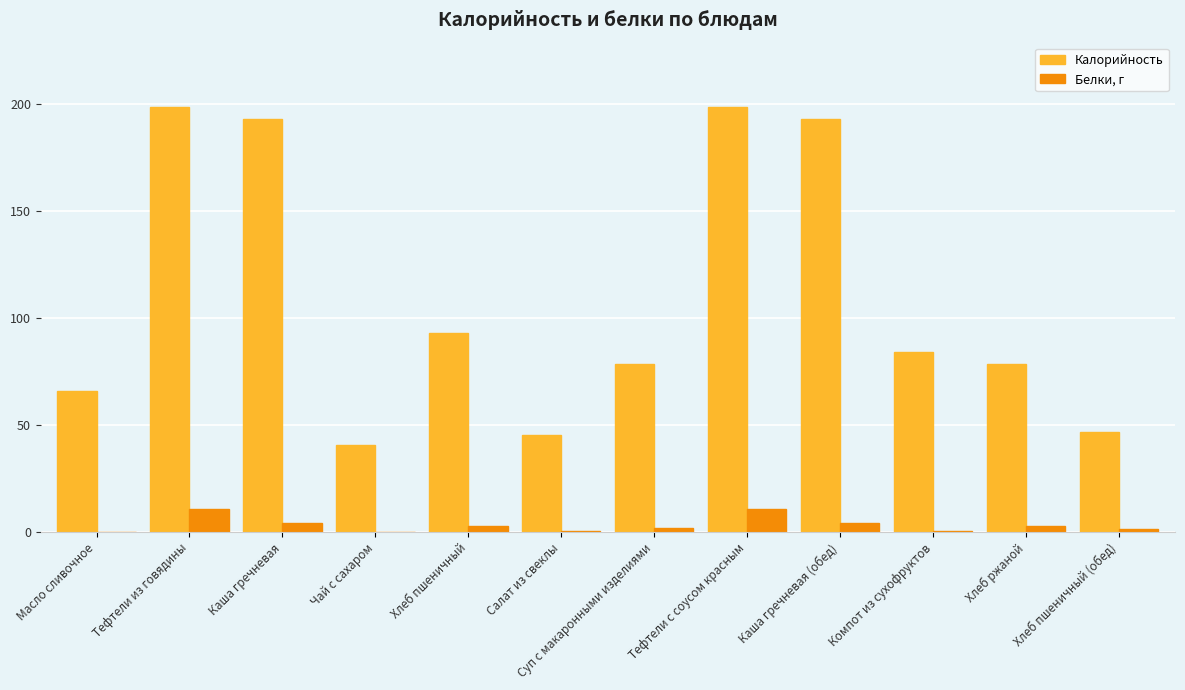

Read the Белки, г value at Тефтели из говядины.

10.7